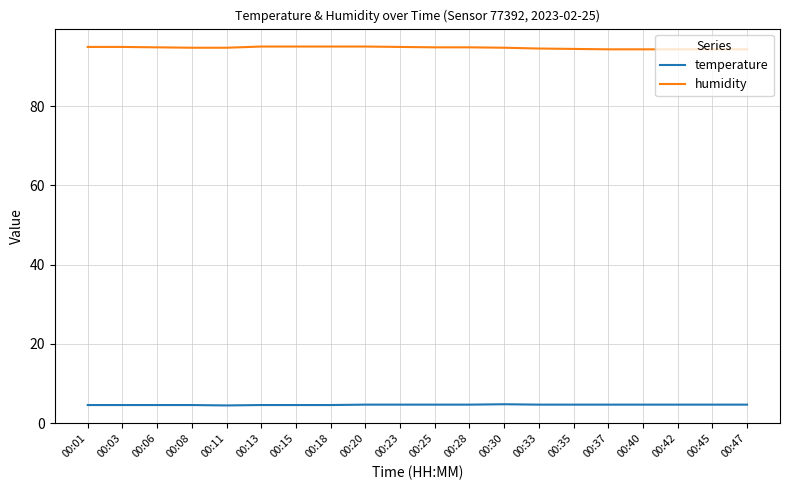

What is the minimum value for temperature?

4.5